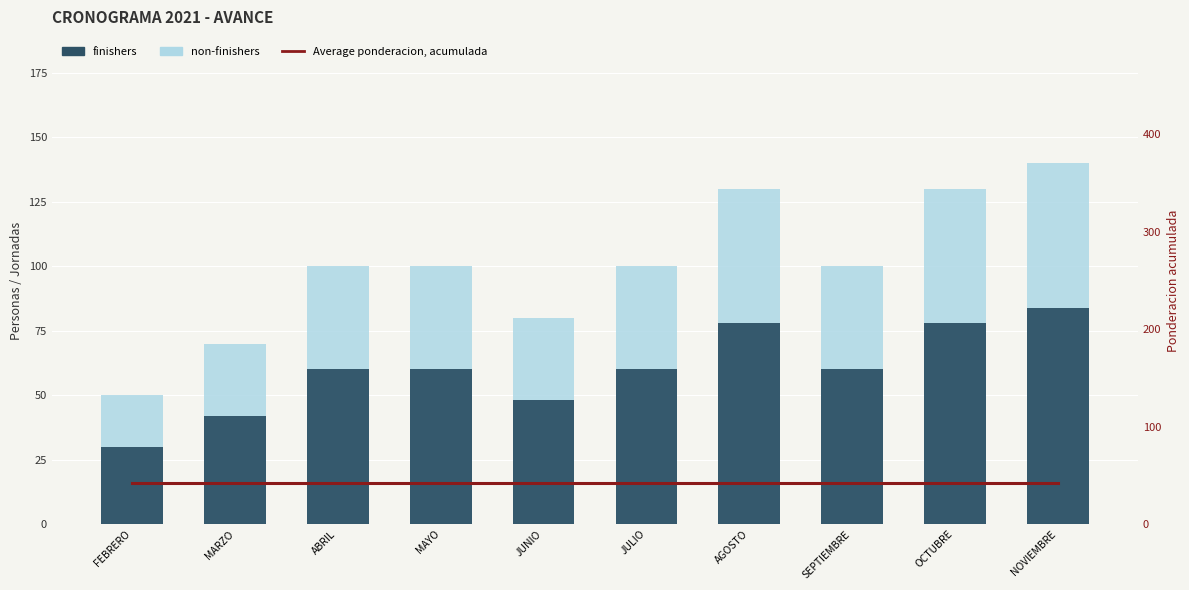

The non-finishers series shows 51.7 at NOVIEMBRE. True or false?

False